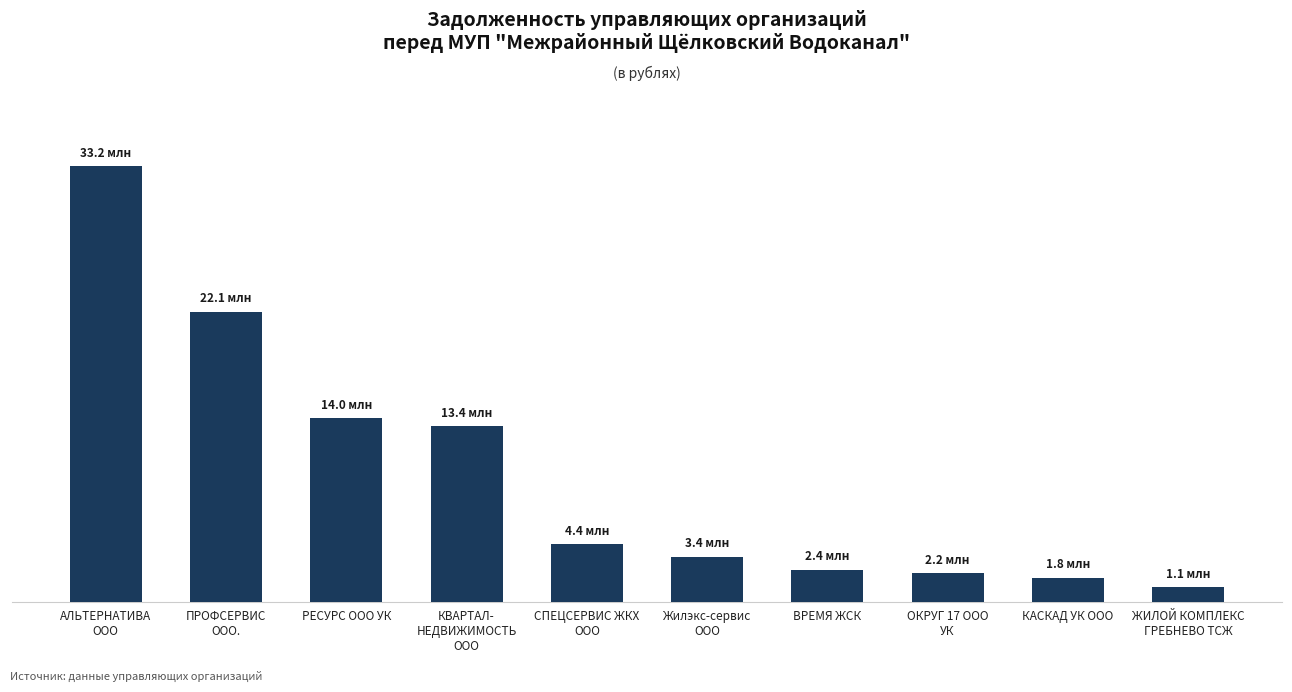

The chart shows a value of 22091797.4 at ПРОФСЕРВИС
ООО.. True or false?

True